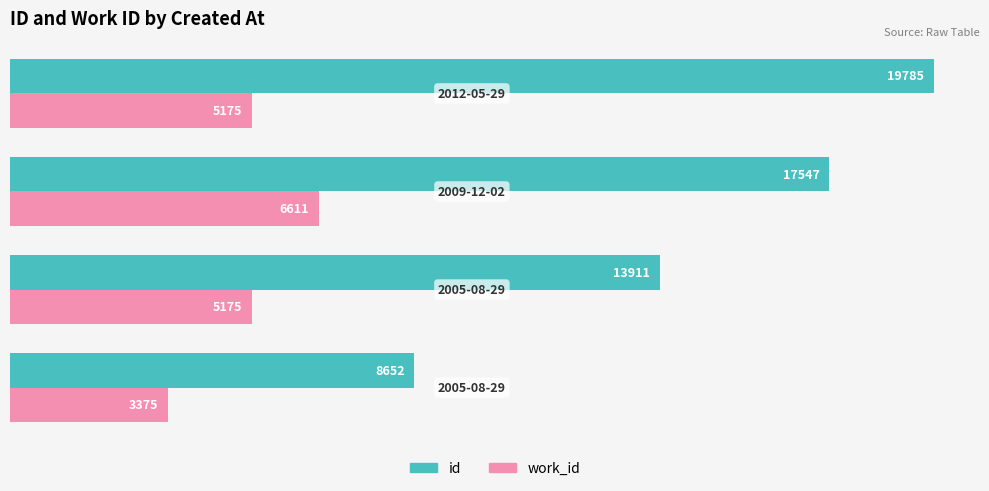

How many categories are shown in the chart?

4